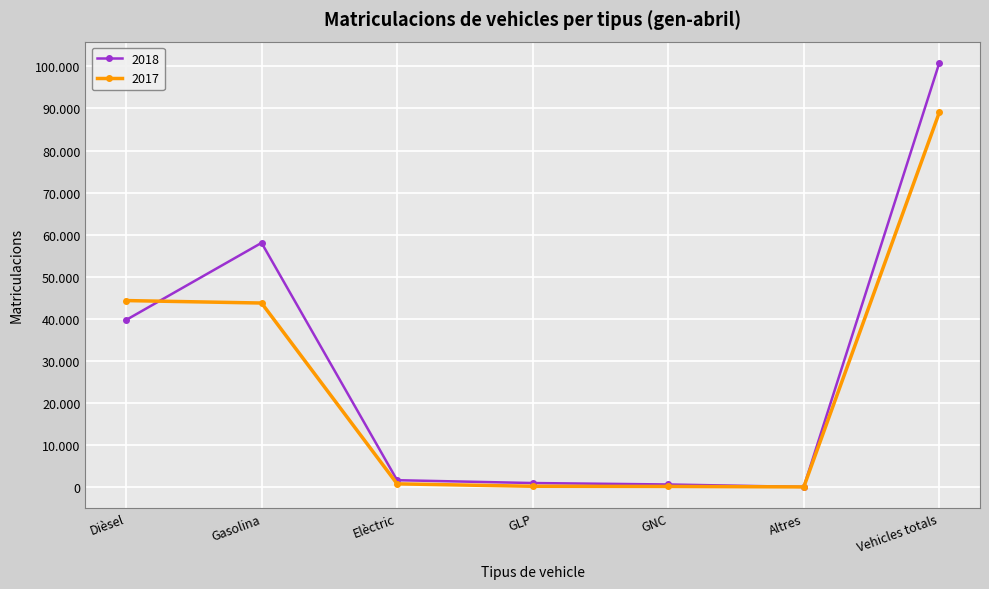

At which category does the chart reach its peak across all series?

Vehicles totals